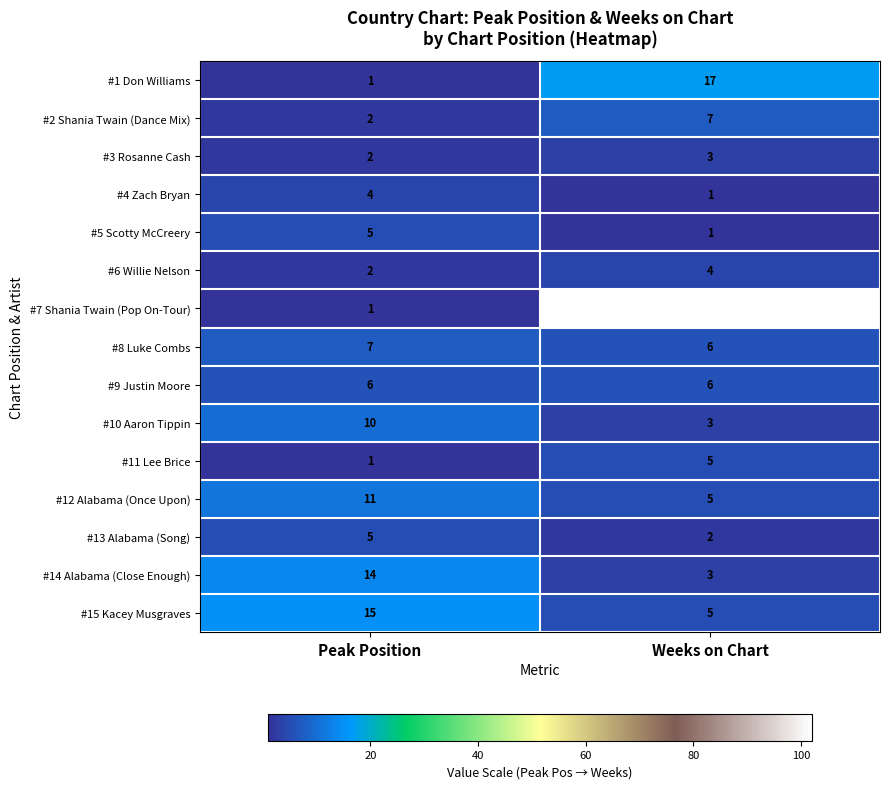

Reading left to right, transcribe all the data shown in this chart.

#1 Don Williams: Peak Position=1	Weeks on Chart=17
#2 Shania Twain (Dance Mix): Peak Position=2	Weeks on Chart=7
#3 Rosanne Cash: Peak Position=2	Weeks on Chart=3
#4 Zach Bryan: Peak Position=4	Weeks on Chart=1
#5 Scotty McCreery: Peak Position=5	Weeks on Chart=1
#6 Willie Nelson: Peak Position=2	Weeks on Chart=4
#7 Shania Twain (Pop On-Tour): Peak Position=1	Weeks on Chart=102
#8 Luke Combs: Peak Position=7	Weeks on Chart=6
#9 Justin Moore: Peak Position=6	Weeks on Chart=6
#10 Aaron Tippin: Peak Position=10	Weeks on Chart=3
#11 Lee Brice: Peak Position=1	Weeks on Chart=5
#12 Alabama (Once Upon): Peak Position=11	Weeks on Chart=5
#13 Alabama (Song): Peak Position=5	Weeks on Chart=2
#14 Alabama (Close Enough): Peak Position=14	Weeks on Chart=3
#15 Kacey Musgraves: Peak Position=15	Weeks on Chart=5